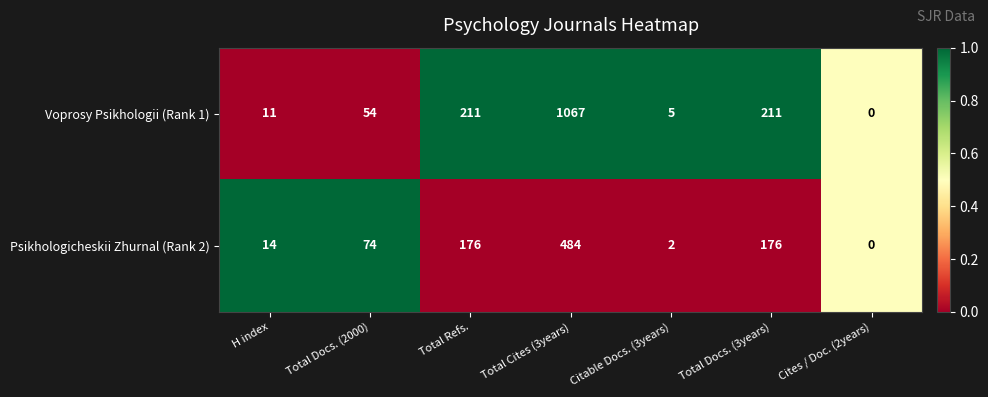

Reading left to right, extract all data points from this chart.

Voprosy Psikhologii (Rank 1): 11	54	211	1067	5	211	0
Psikhologicheskii Zhurnal (Rank 2): 14	74	176	484	2	176	0